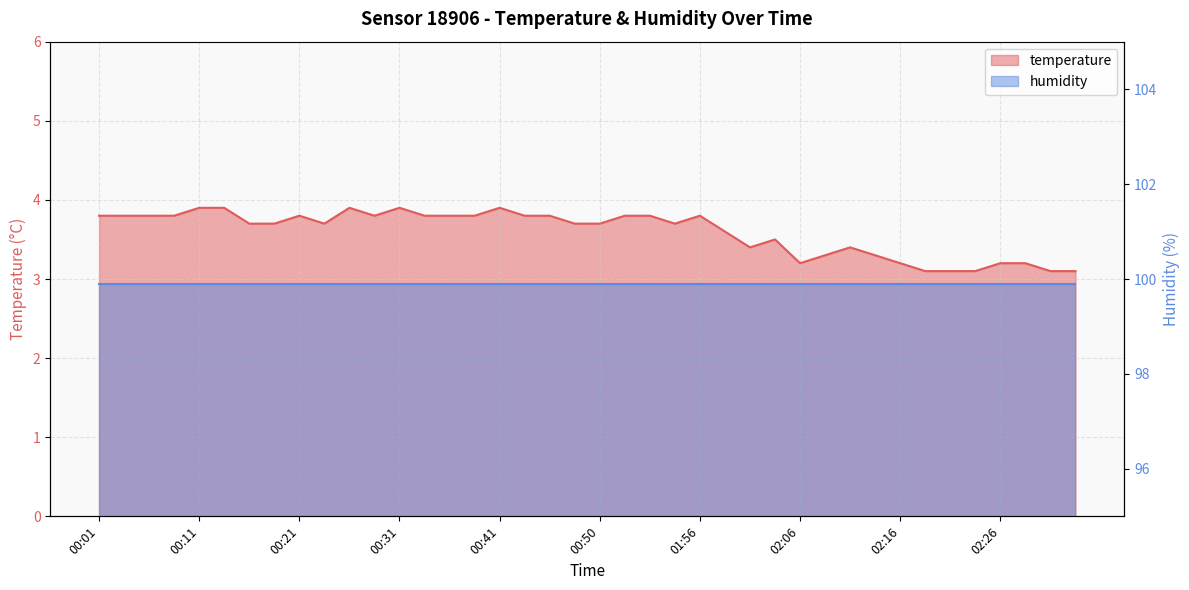

What is the change in value from 00:06 to 02:11?

-0.4